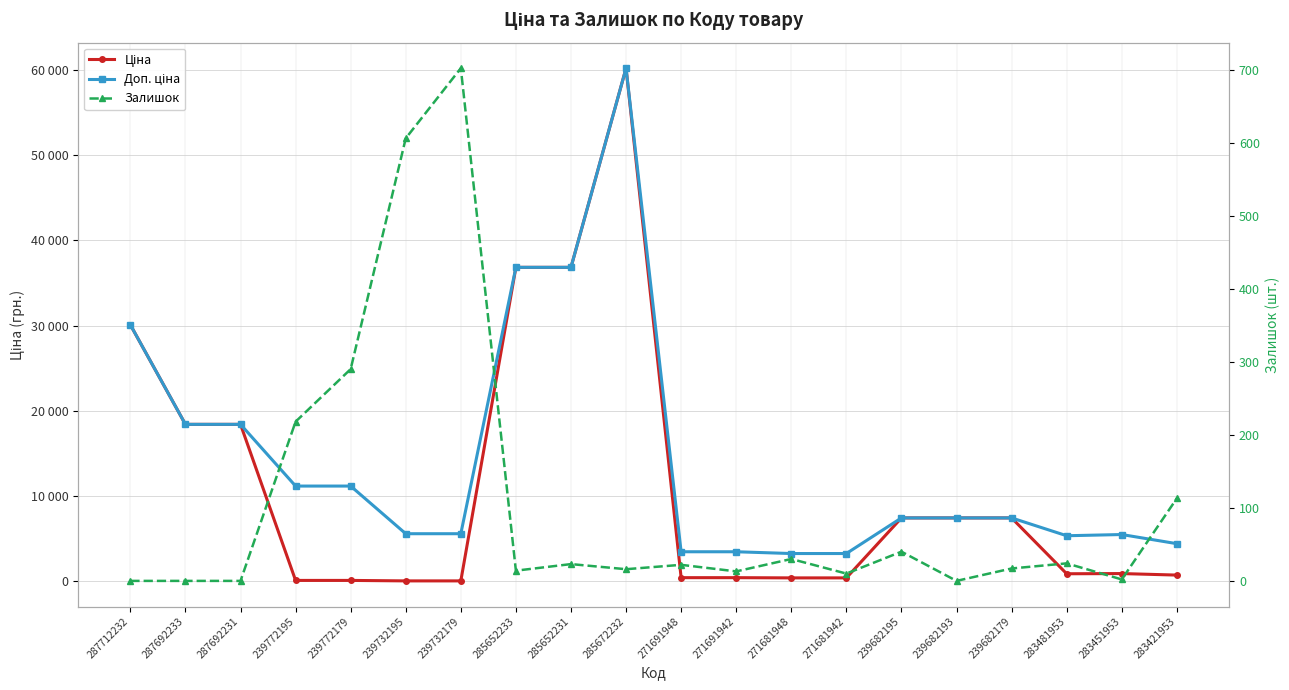

What is the sum of all Залишок values?

2140.0